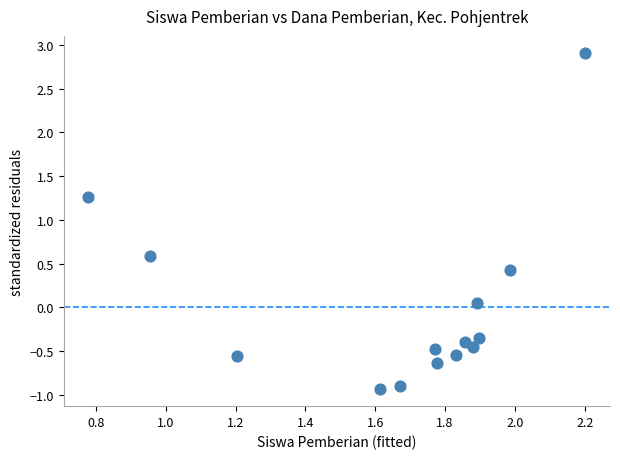

What is the range of X values (max minus min)?

1.4